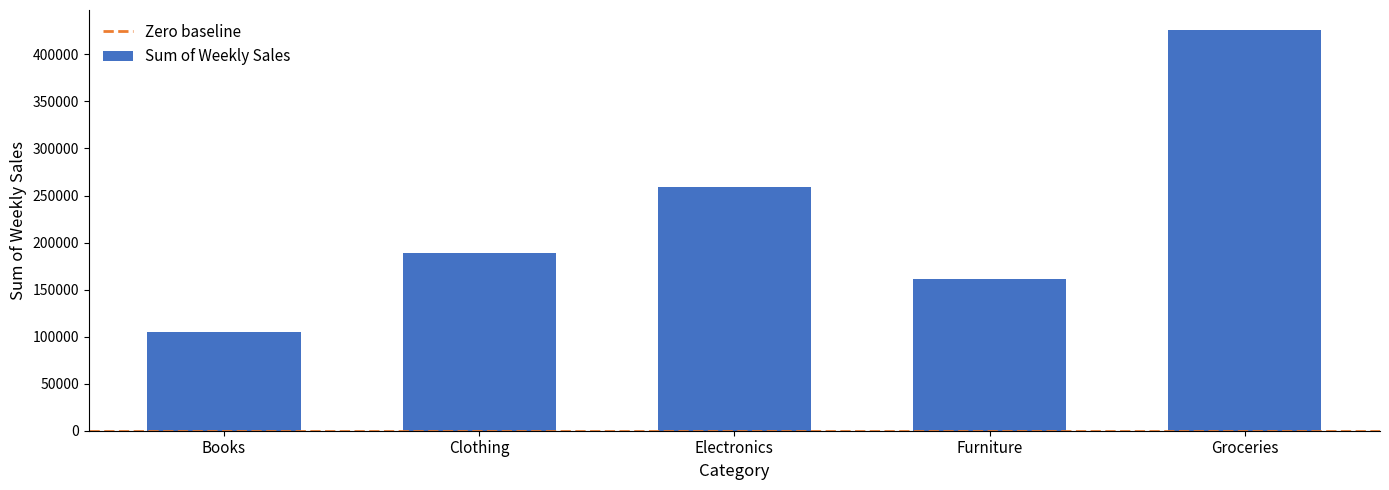

The value at Clothing is 188960. True or false?

True